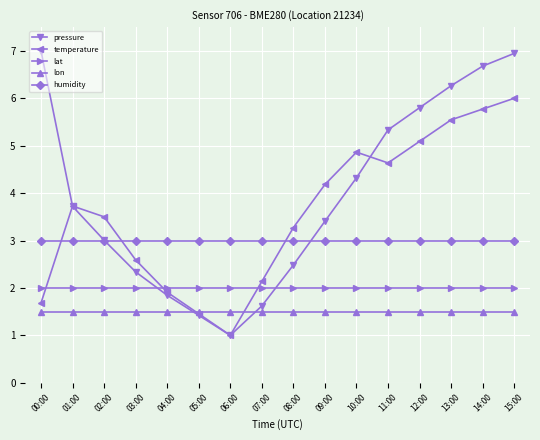

Is the value of temperature at 07:00 greater than the value of lon at 05:00?

Yes